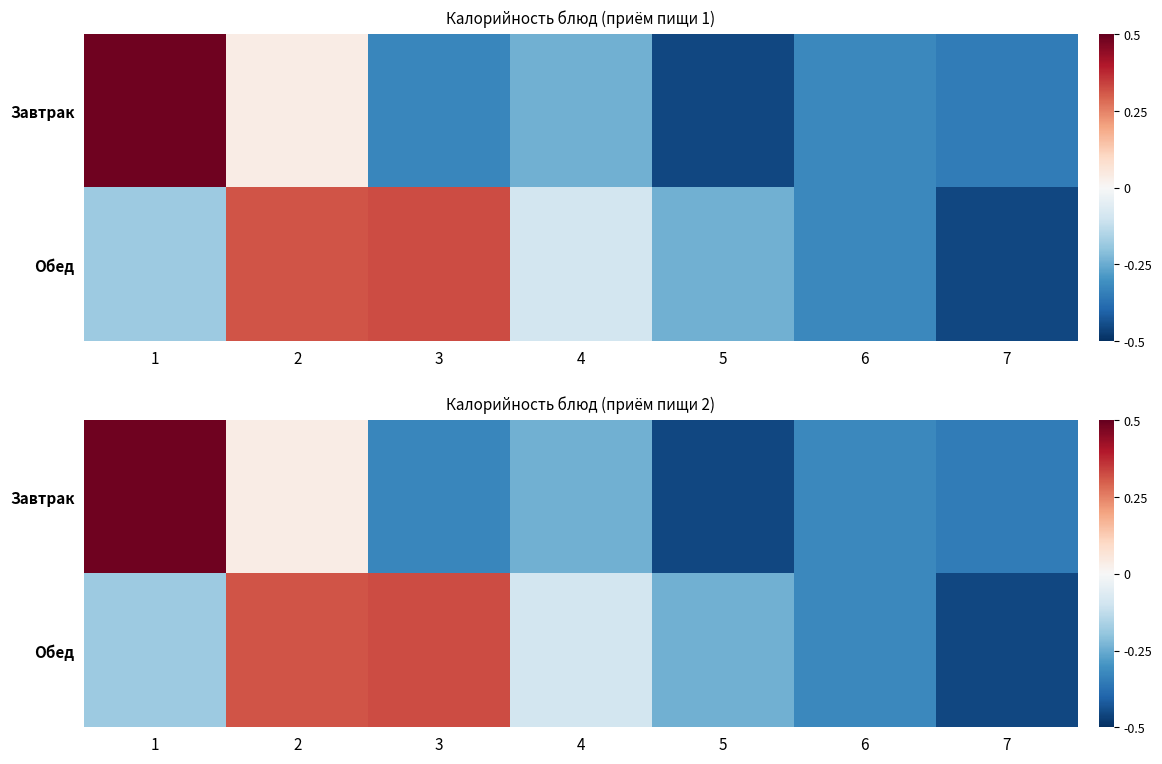

Which has a higher value, 6 or 7?

6